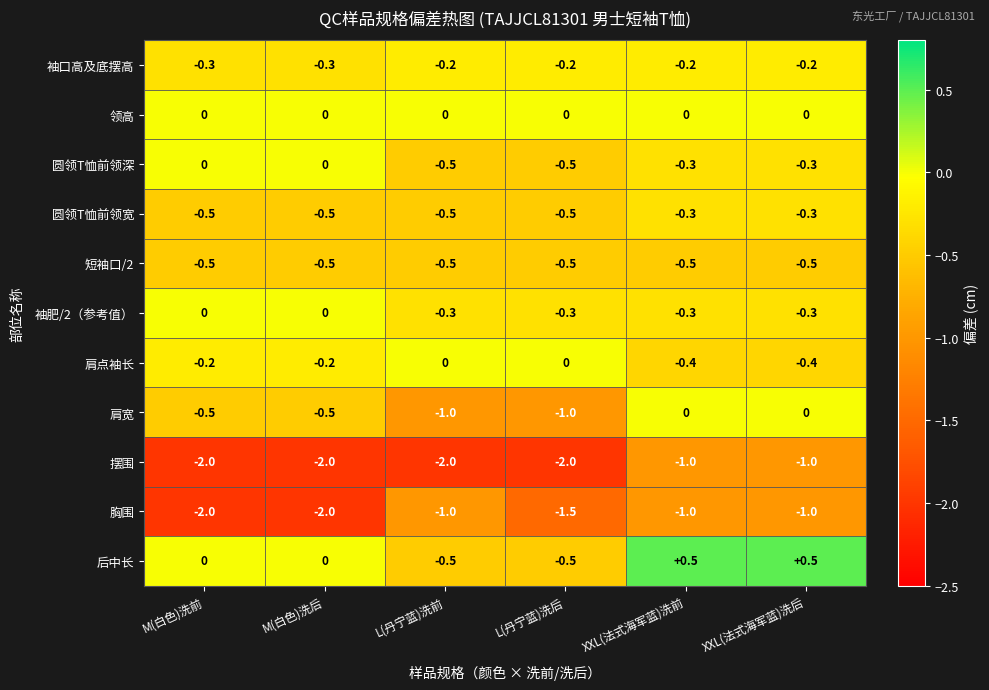

What is the total value across all series at L(丹宁蓝)洗后?

-7.0